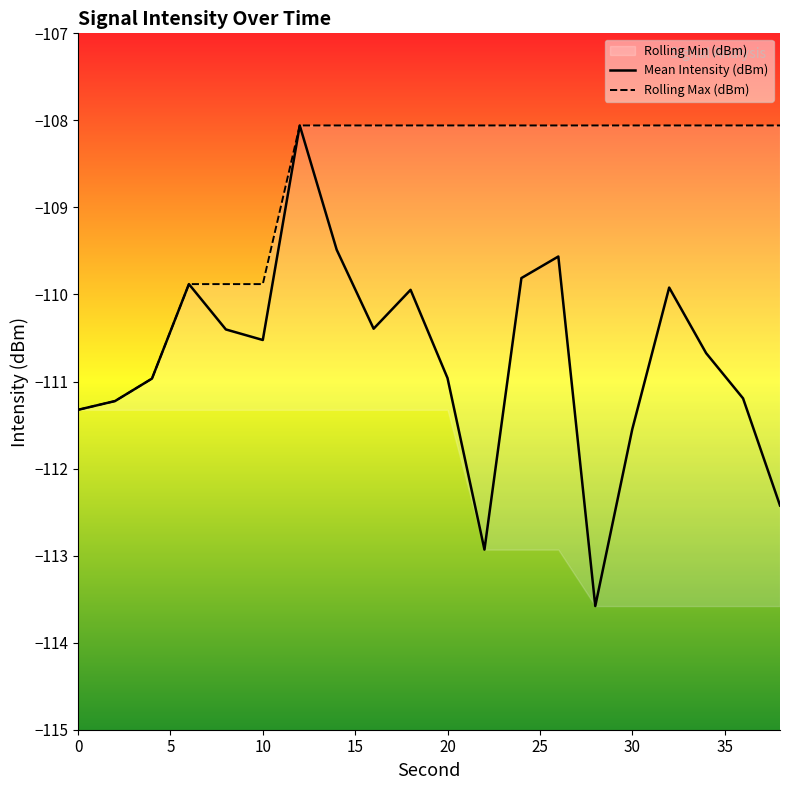

Is it true that Mean Intensity (dBm) equals -111.0 at 20?

True